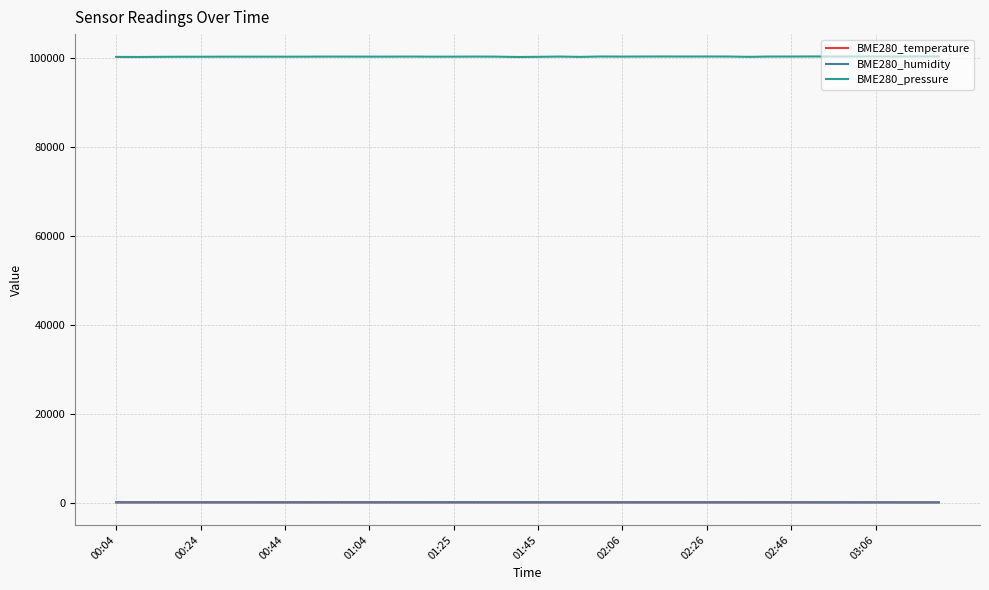

True or false: BME280_pressure and BME280_temperature cross at least once.

False